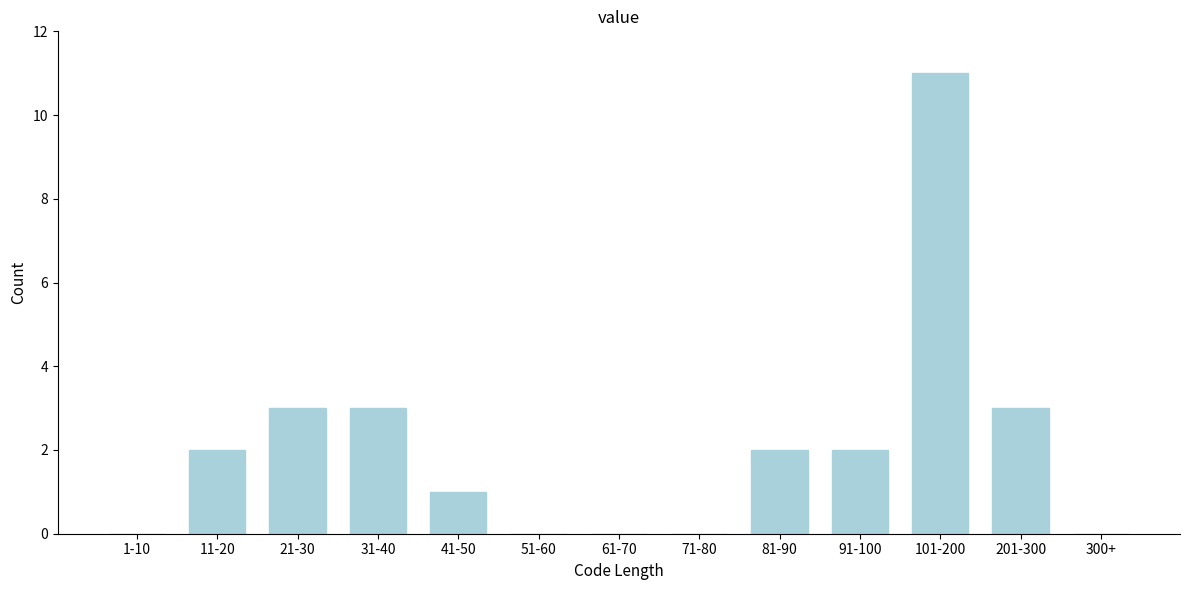

Reading left to right, what are all the values shown in this chart?

1-10=0	11-20=2	21-30=3	31-40=3	41-50=1	51-60=0	61-70=0	71-80=0	81-90=2	91-100=2	101-200=11	201-300=3	300+=0